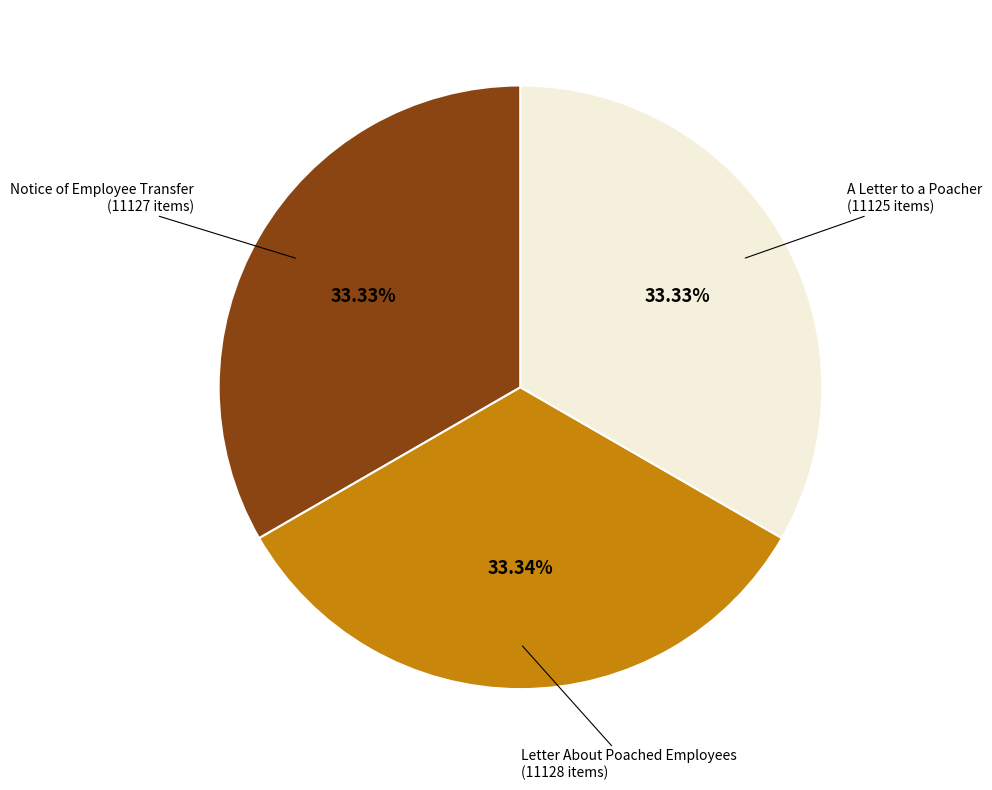

Is there a majority slice in this chart?

No